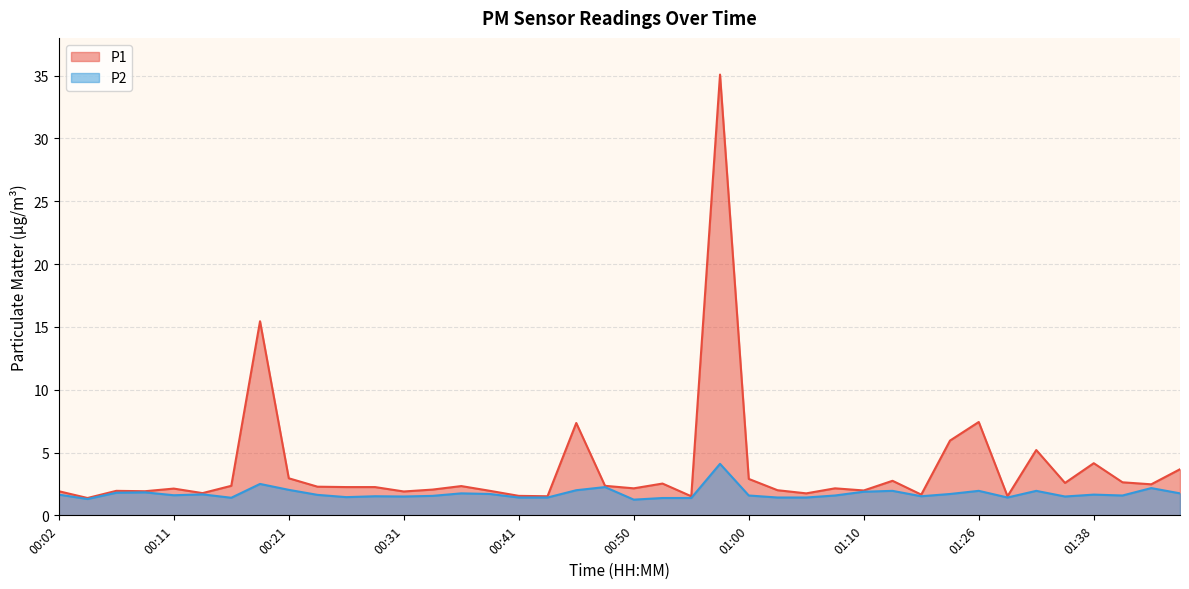

The value of P1 at 00:31 is 2.5. True or false?

False